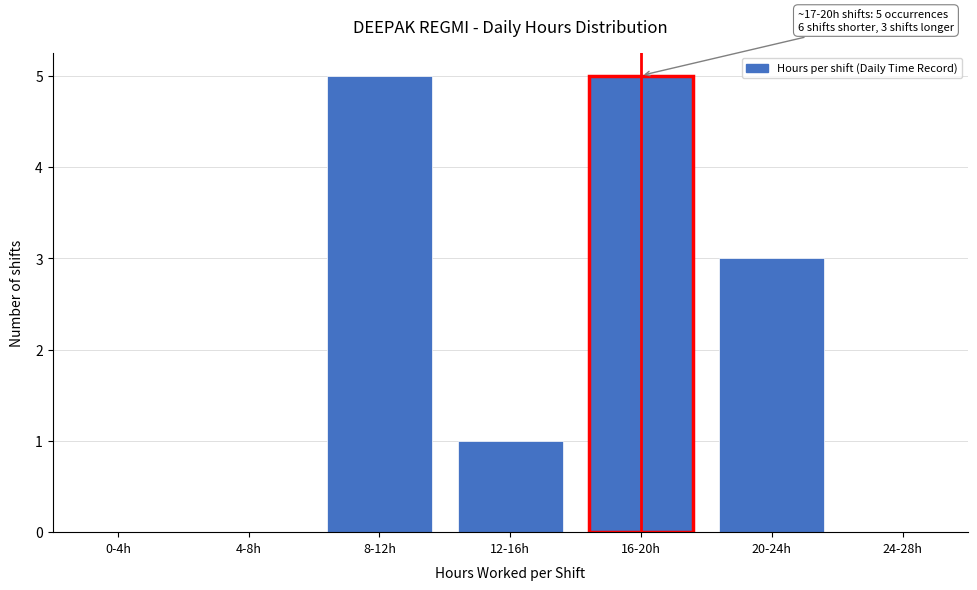

Reading left to right, what are all the values shown in this chart?

0-4h=0	4-8h=0	8-12h=5	12-16h=1	16-20h=5	20-24h=3	24-28h=0